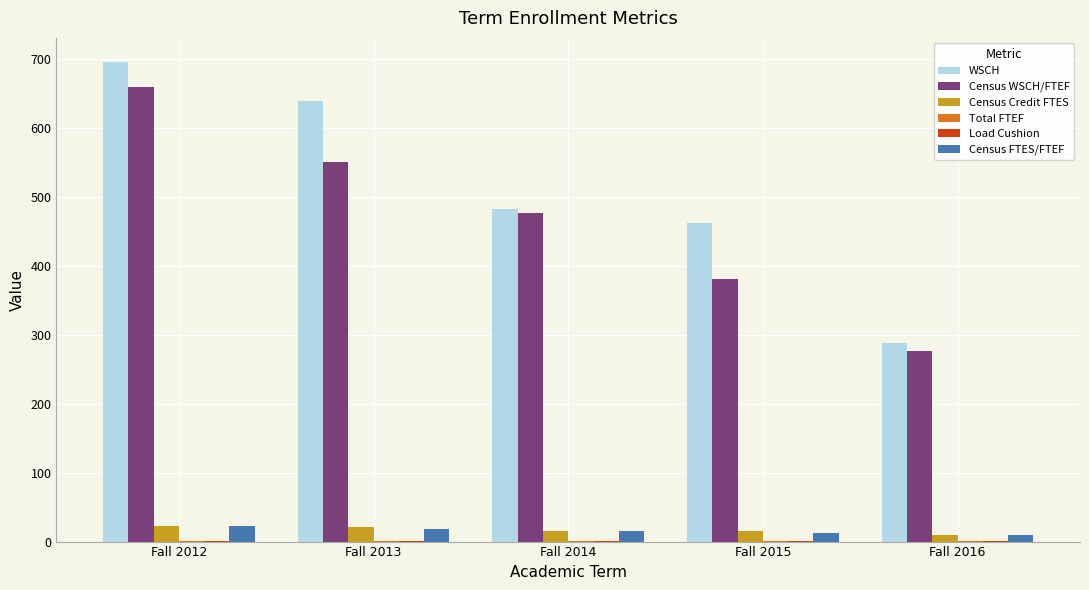

Does the chart contain stacked bars?

No